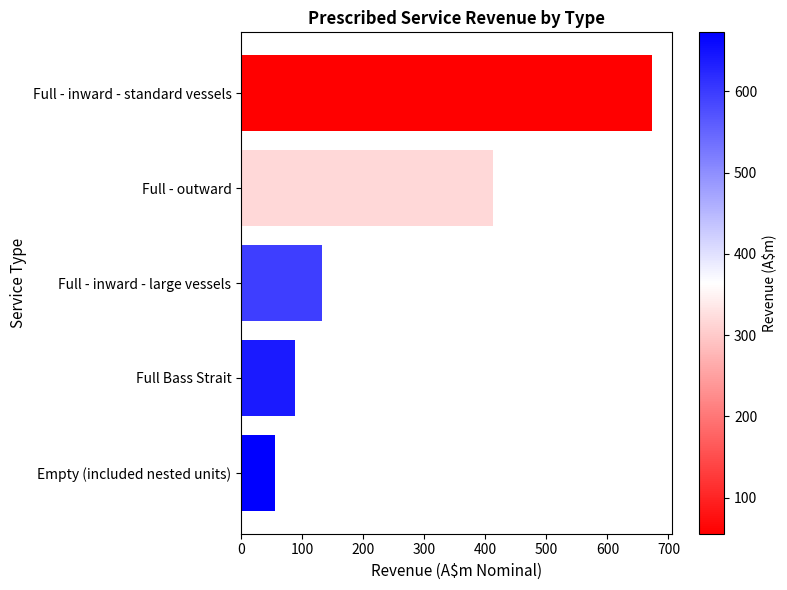

How many distinct data groups are displayed?

1